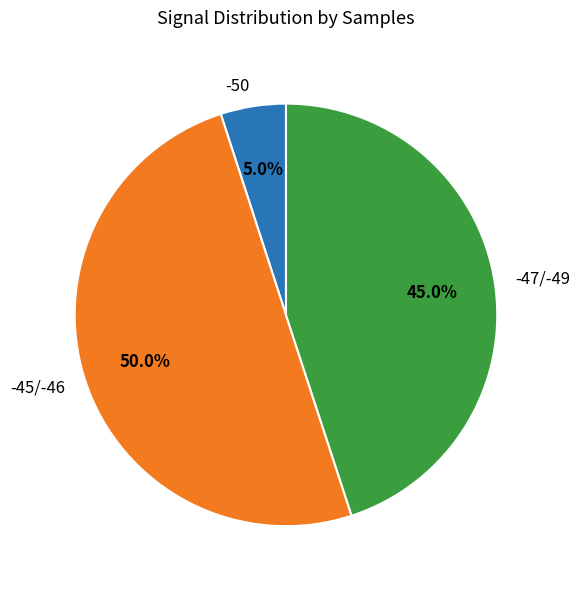

What is the majority slice?

-45/-46